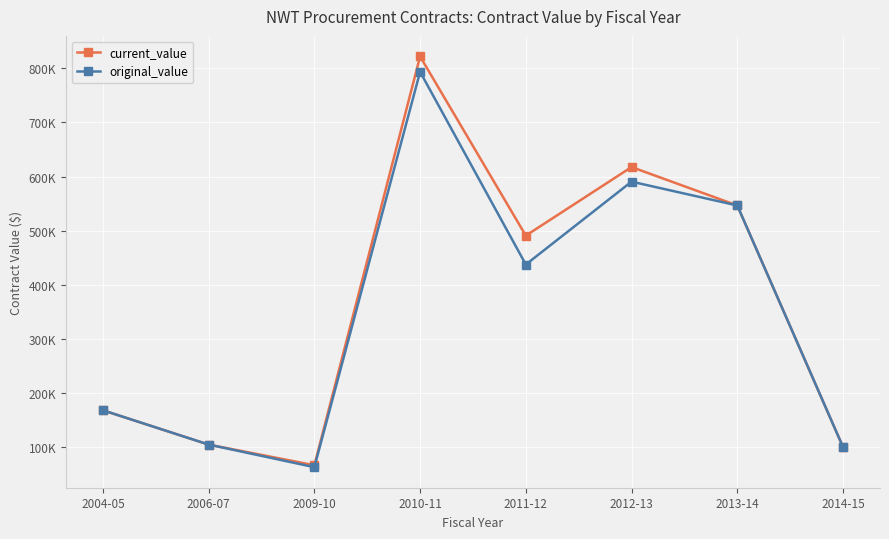

What is the maximum value for current_value?

821925.9